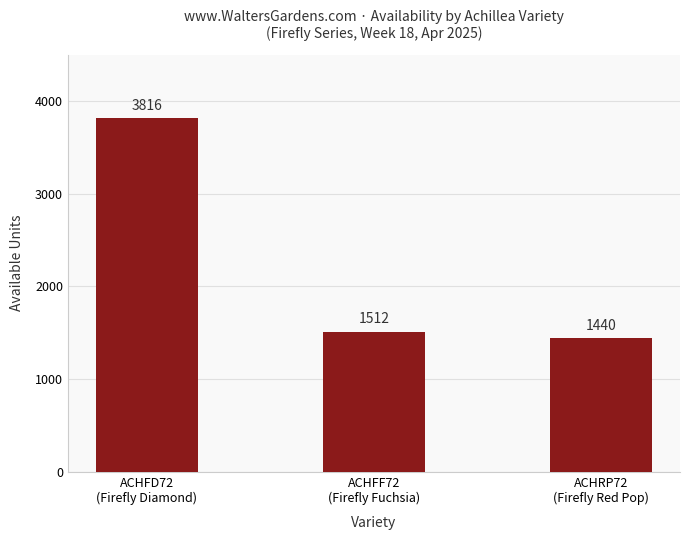

What is the difference between the values at ACHFD72
(Firefly Diamond) and ACHRP72
(Firefly Red Pop)?

2376